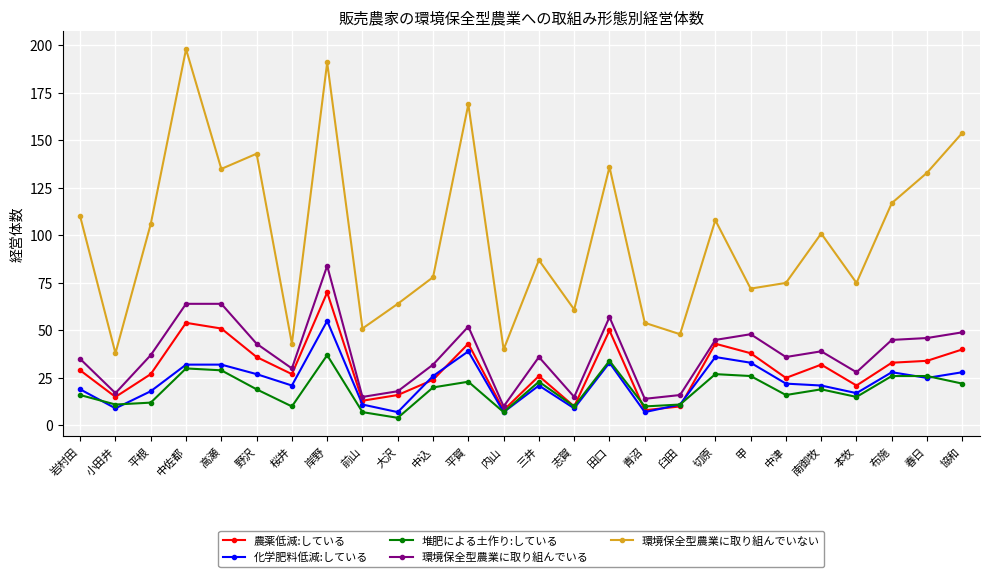

True or false: 環境保全型農業に取り組んでいない has a value of 51 at 中佐都.

False